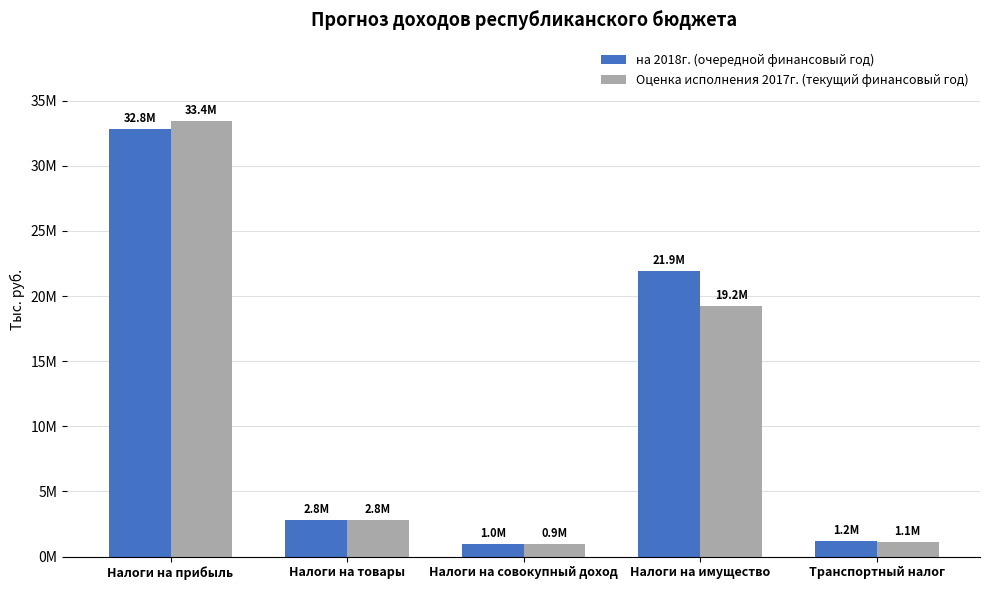

Which series has the largest total across all categories?

на 2018г. (очередной финансовый год)